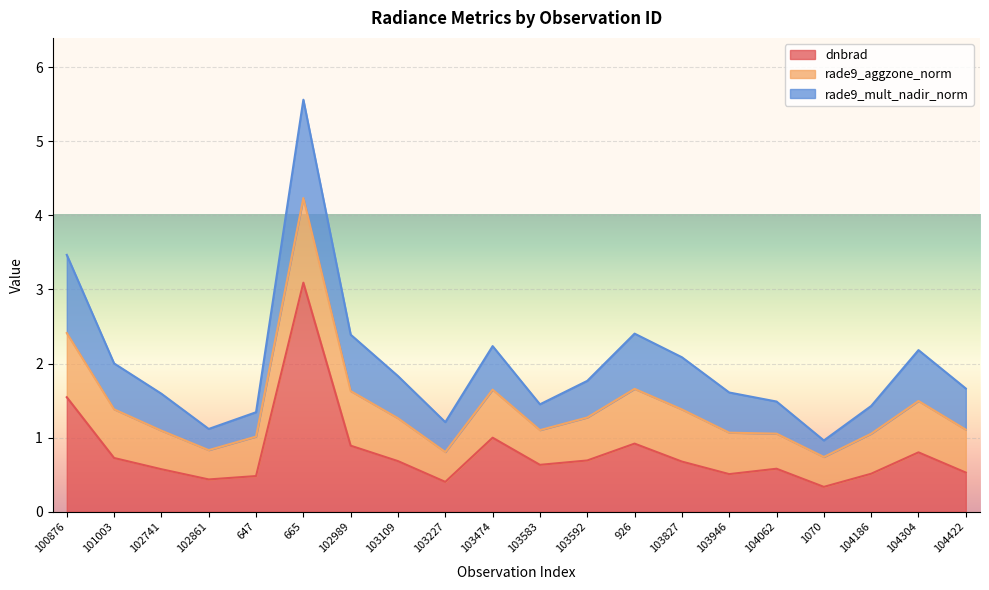

The dnbrad series shows 0.9 at 103109. True or false?

False